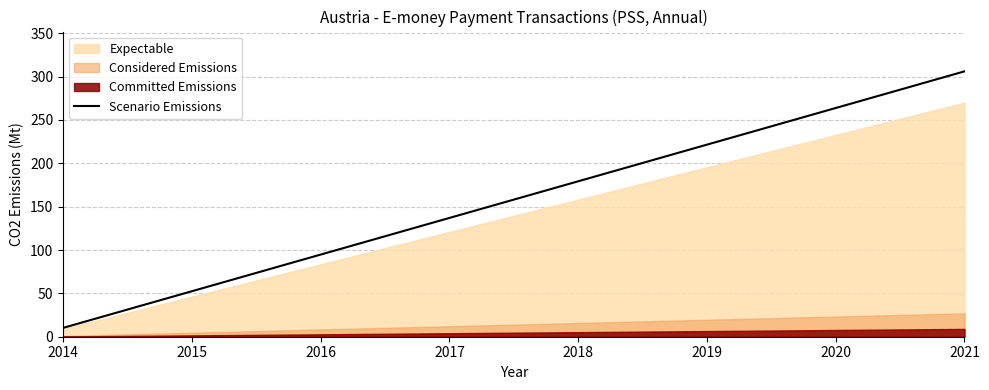

The chart shows a value of 62.5 at 2017. True or false?

False